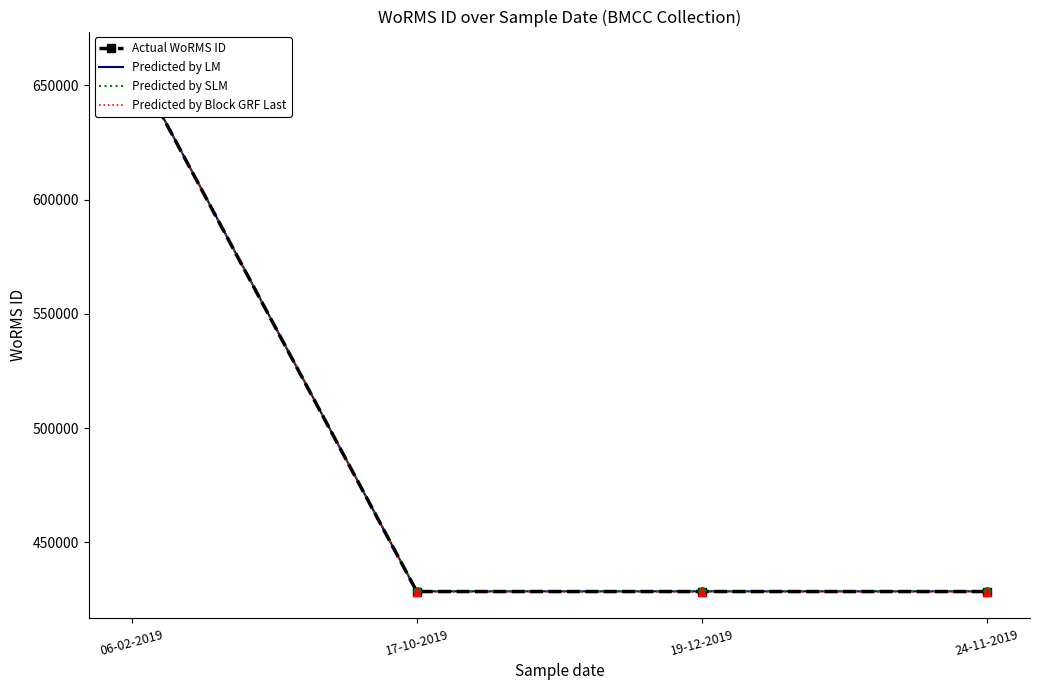

Which has a higher value, 06-02-2019 or 19-12-2019?

06-02-2019